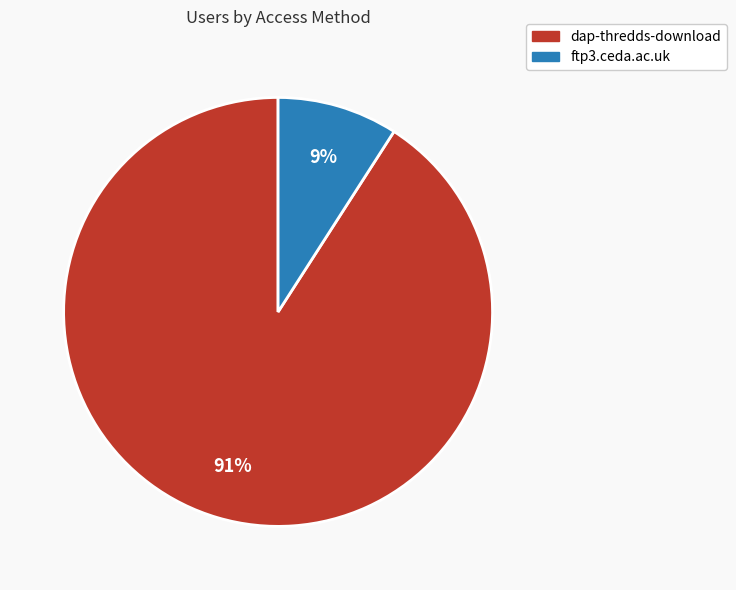

Rank the categories by value from lowest to highest.

ftp3.ceda.ac.uk, dap-thredds-download